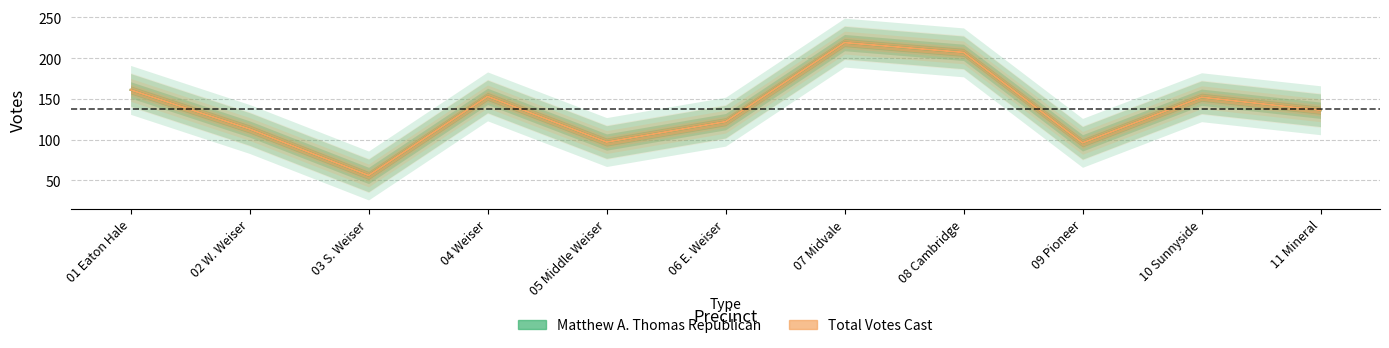

What is the value of the Total Votes Cast point at the 5th from the left?

97